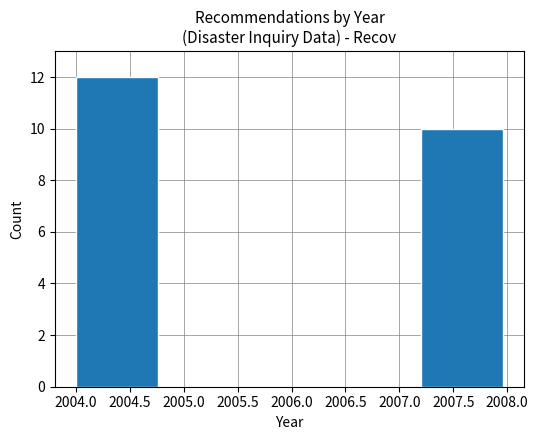

What is the height of the bar covering 2004.0 to 2004.8 on the x-axis? The values are not printed on the chart, so give them approximately, as read against the axis.

12